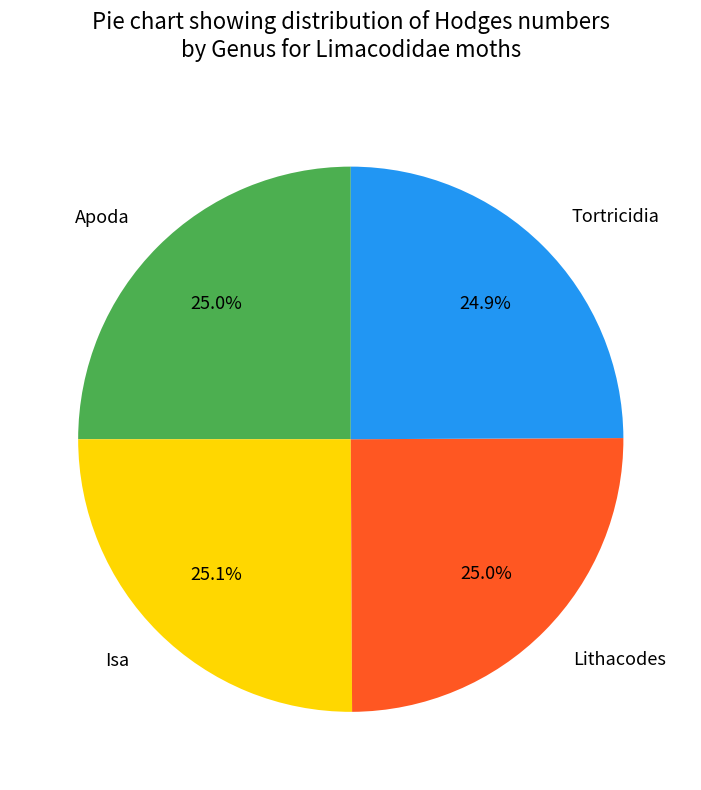

Count the number of slices in the pie.

4